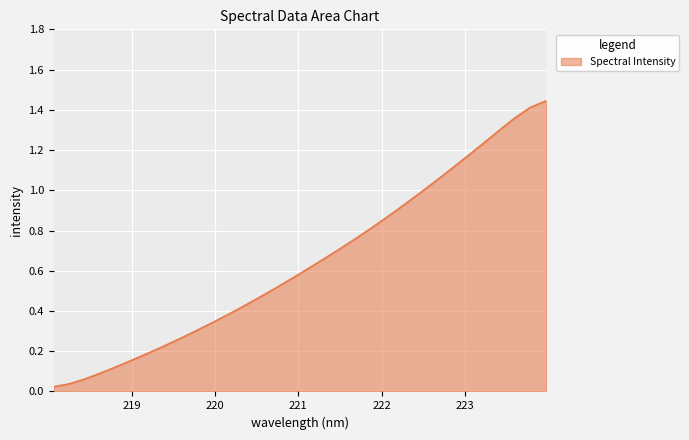

How many lines are shown in the chart?

1